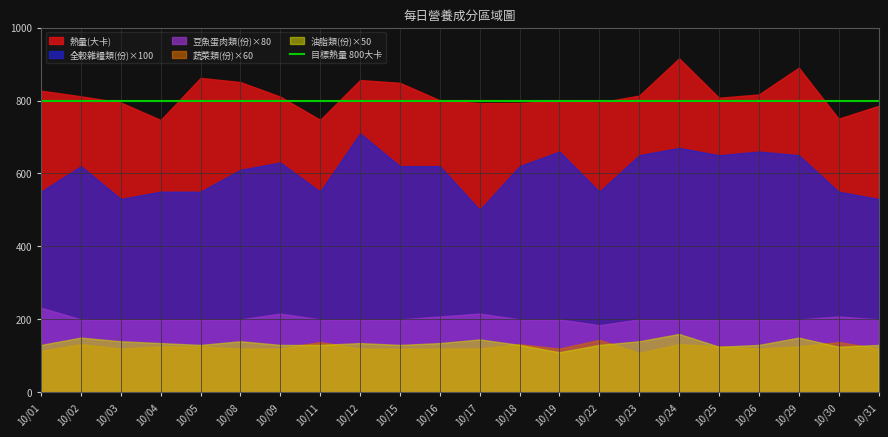

What is the maximum value shown in the chart?

915.5